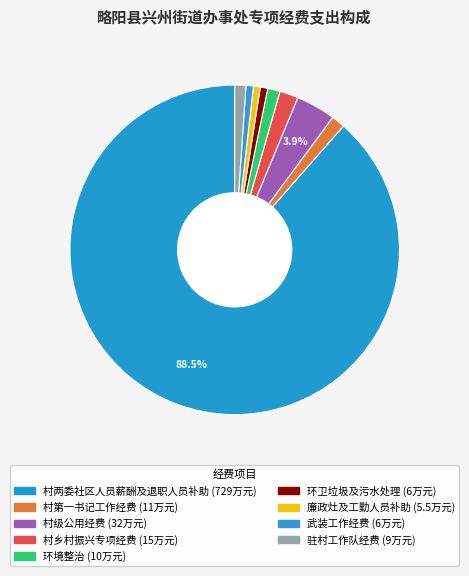

Count the number of slices in the pie.

9